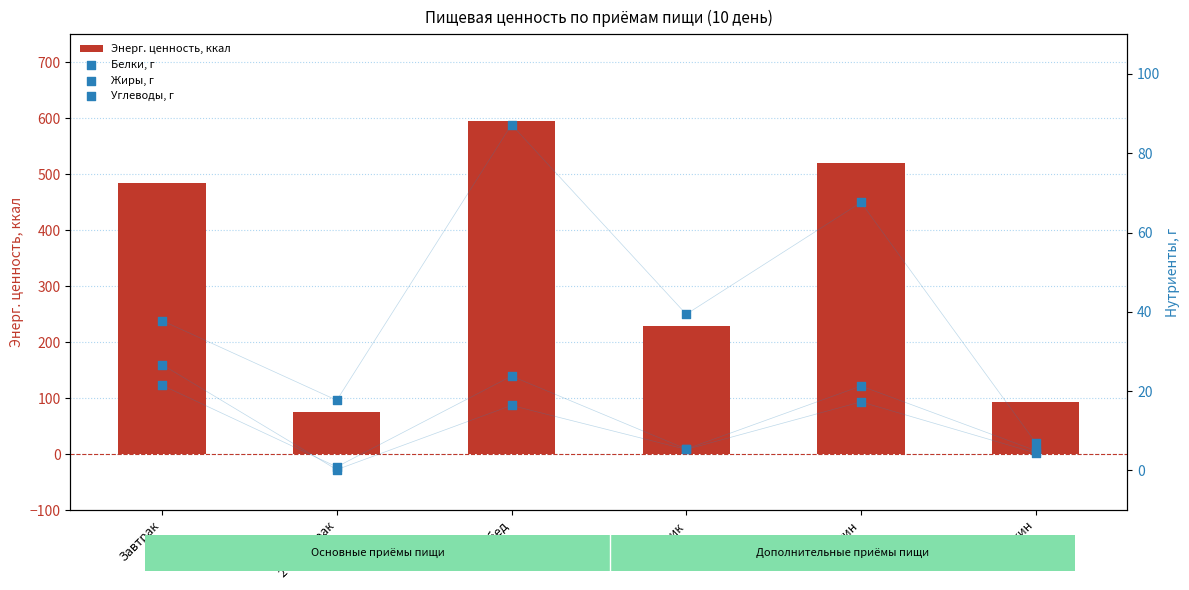

What is the total value across all series at 2-й Завтрак?

93.9